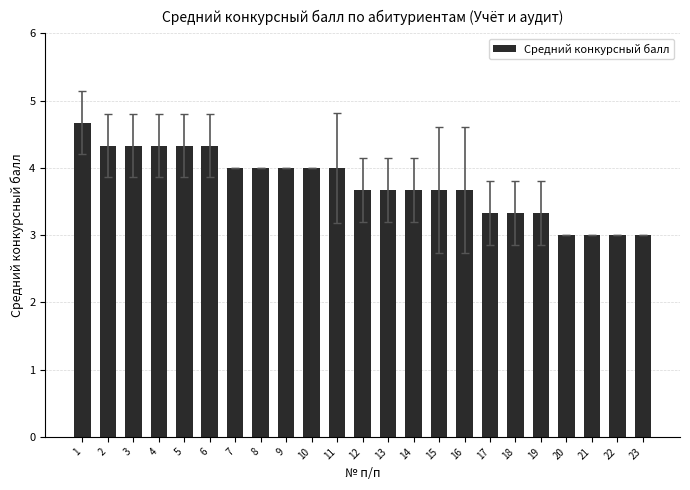

What is the minimum value shown in the chart?

3.0